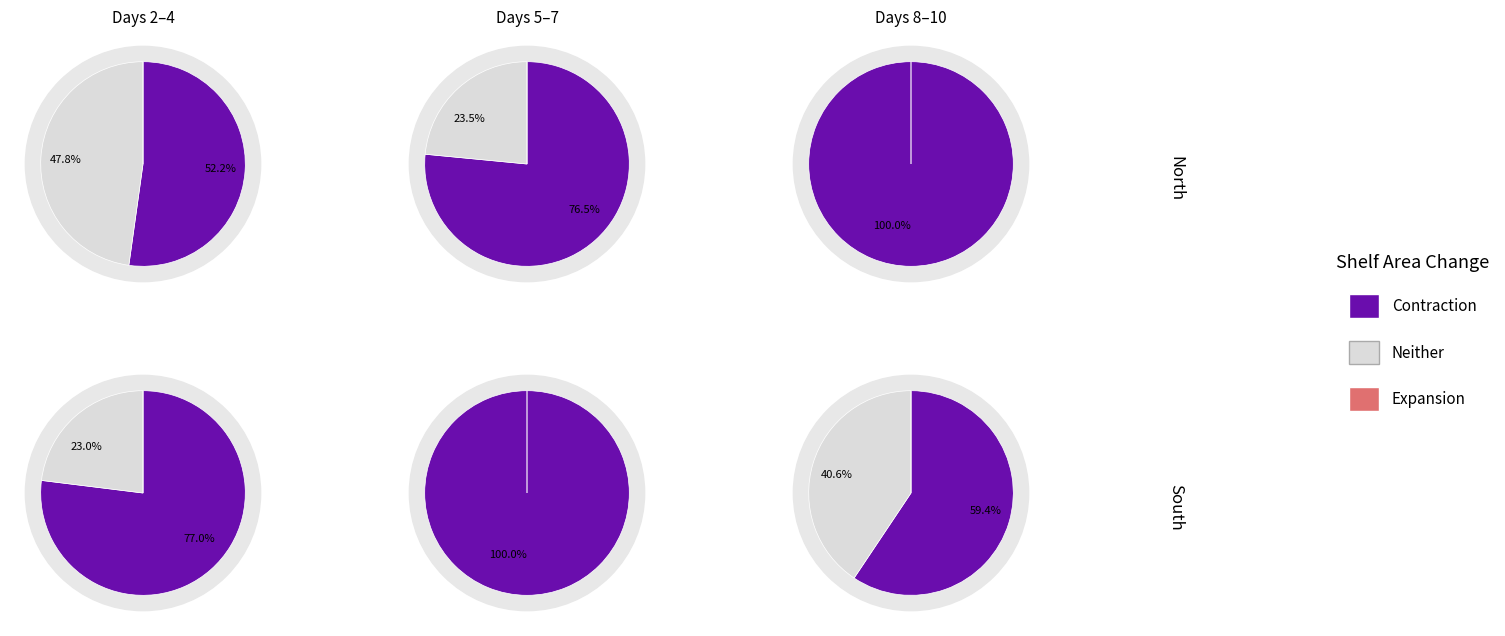

How many segments does this pie chart have?

10